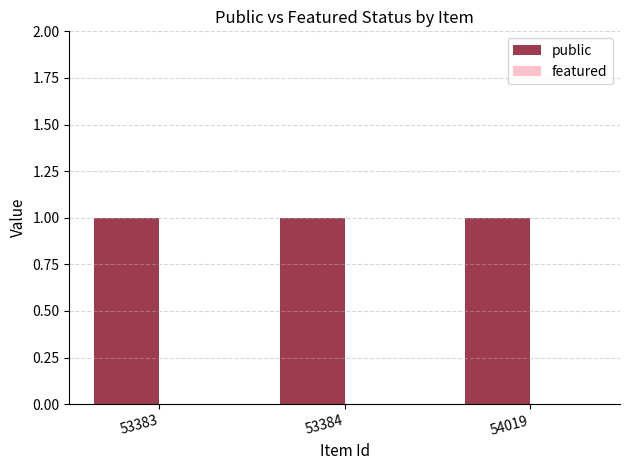

Reading left to right, list all the values displayed in this chart.

public: 1	1	1
featured: 0	0	0